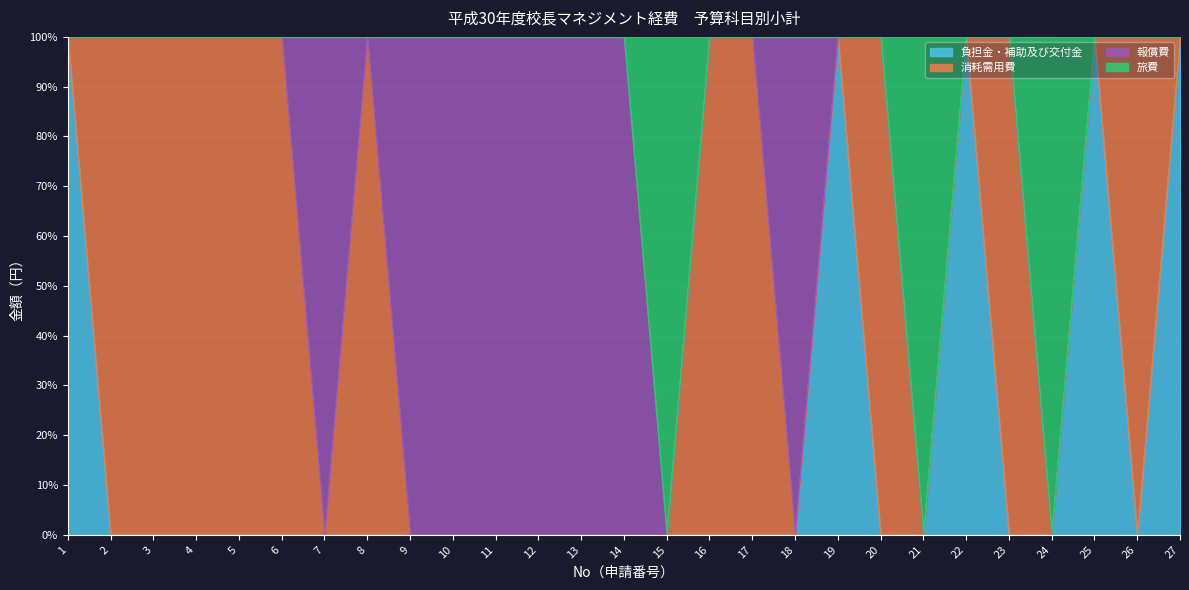

The value of 負担金・補助及び交付金 at 10 is 35. True or false?

False